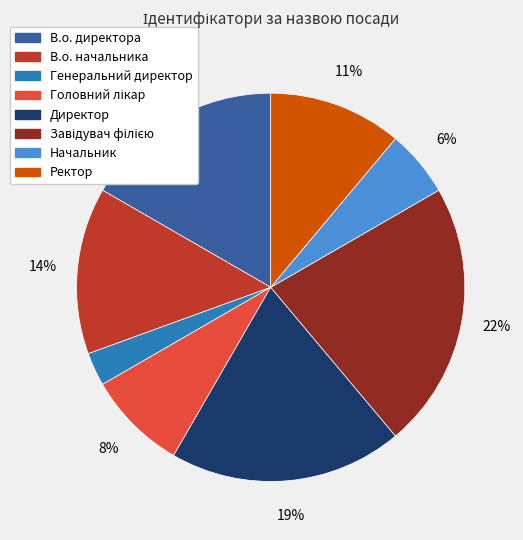

Is the sum of Директор and В.о. начальника greater than half?

No